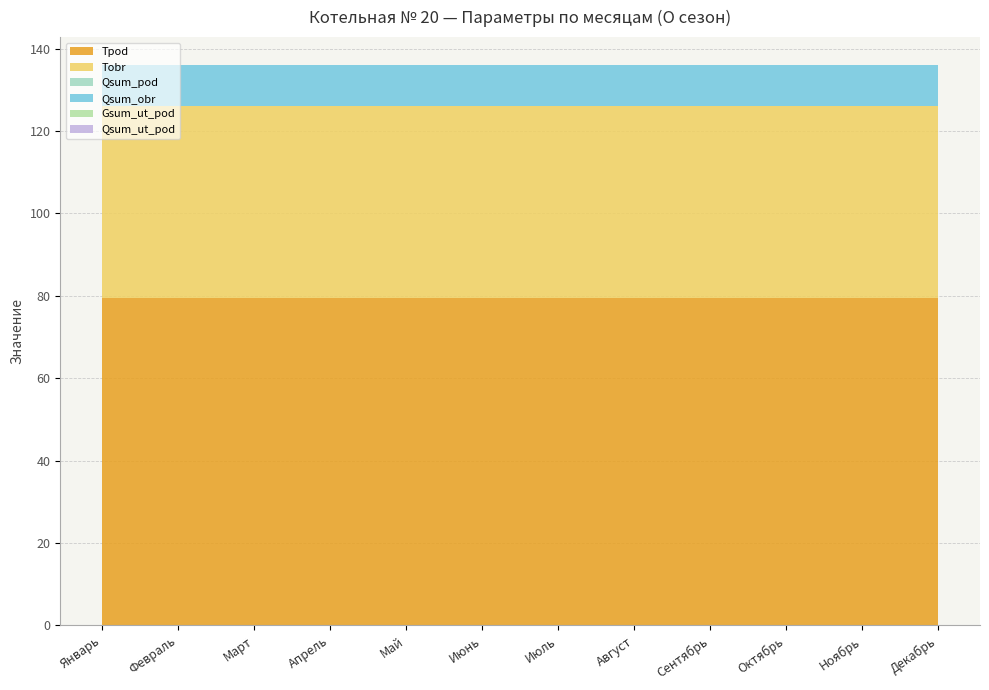

Reading left to right, list all the values displayed in this chart.

Tpod: 79.4	79.4	79.4	79.4	79.4	79.4	79.4	79.4	79.4	79.4	79.4	79.4
Tobr: 46.6	46.6	46.6	46.6	46.6	46.6	46.6	46.6	46.6	46.6	46.6	46.6
Qsum_pod: 0.0	0.0	0.0	0.0	0.0	0.0	0.0	0.0	0.0	0.0	0.0	0.0
Qsum_obr: 10.0	10.0	10.0	10.0	10.0	10.0	10.0	10.0	10.0	10.0	10.0	10.0
Gsum_ut_pod: 0.0	0.0	0.0	0.0	0.0	0.0	0.0	0.0	0.0	0.0	0.0	0.0
Qsum_ut_pod: 0.0	0.0	0.0	0.0	0.0	0.0	0.0	0.0	0.0	0.0	0.0	0.0